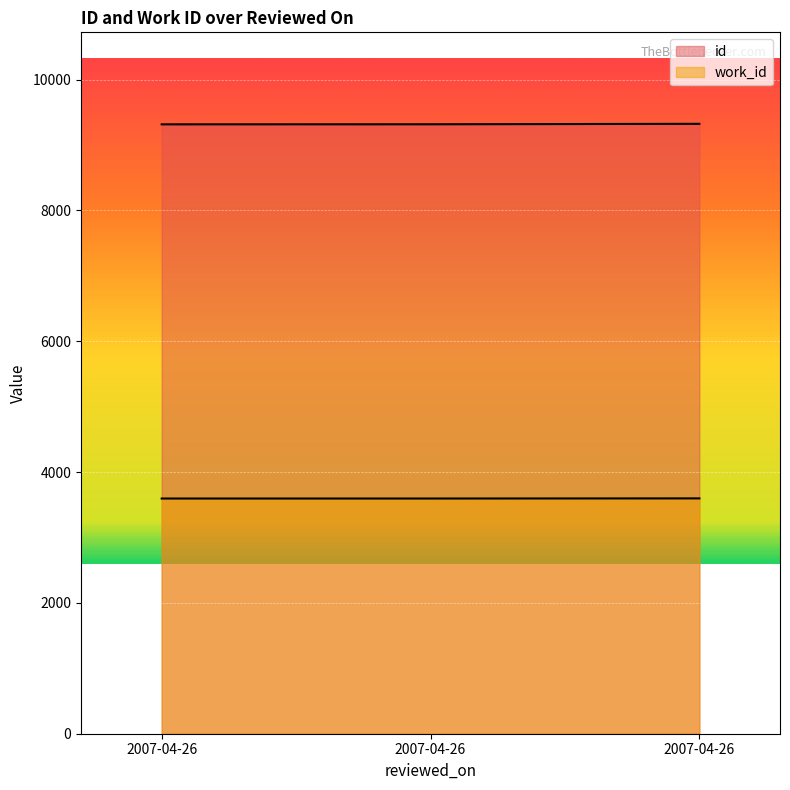

What is the lowest value of the id series?

9317